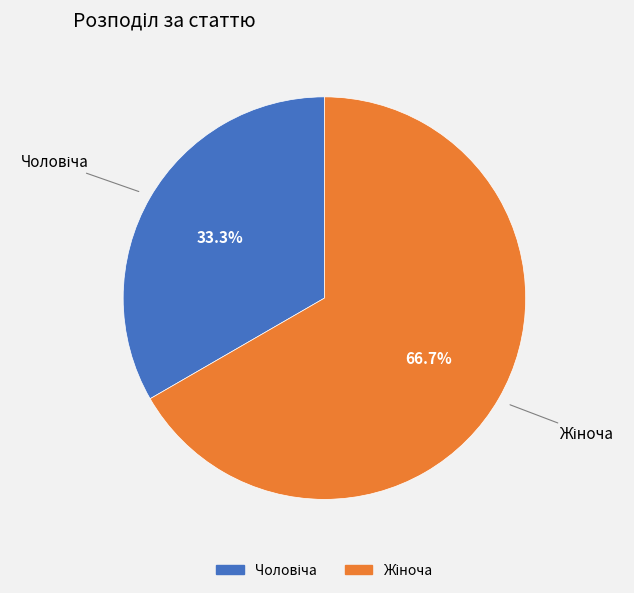

Is there any slice that represents more than half of the pie?

Yes